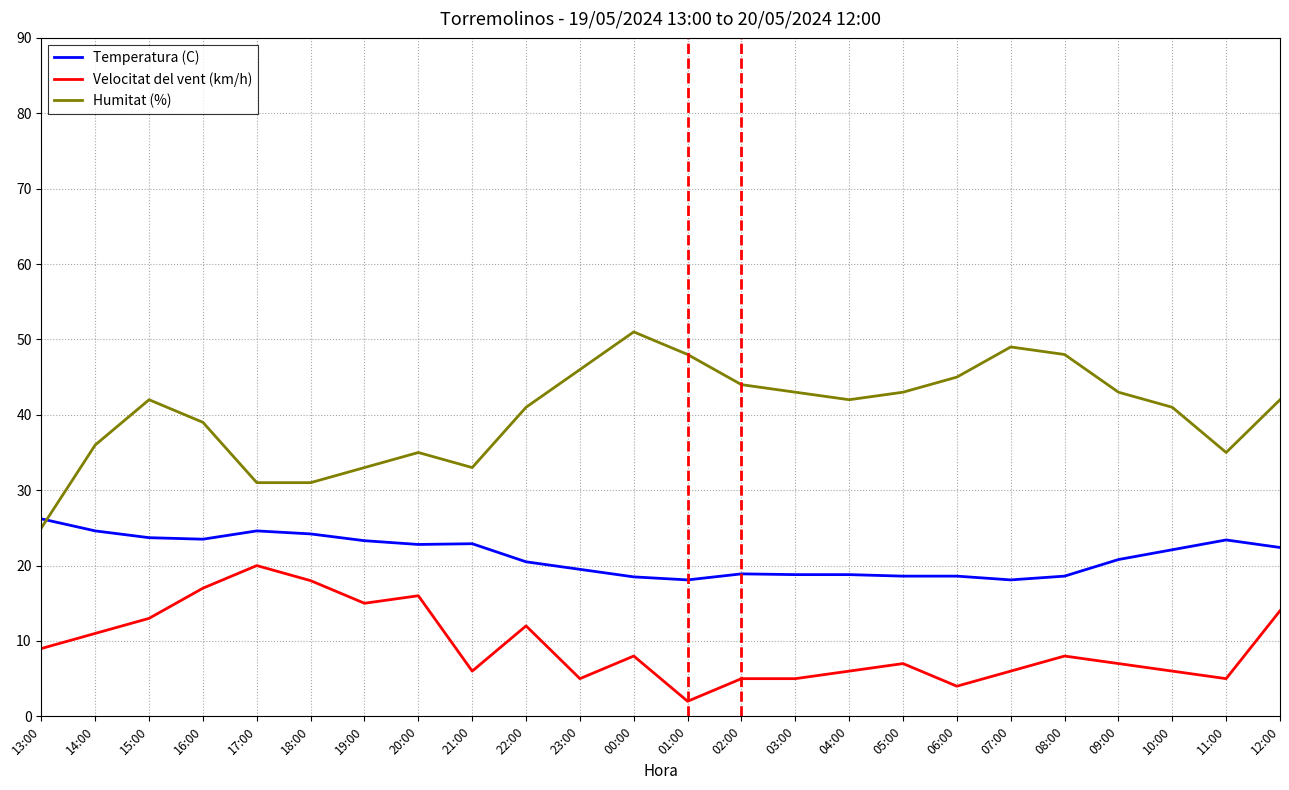

True or false: Velocitat del vent (km/h) and Humitat (%) cross at least once.

False